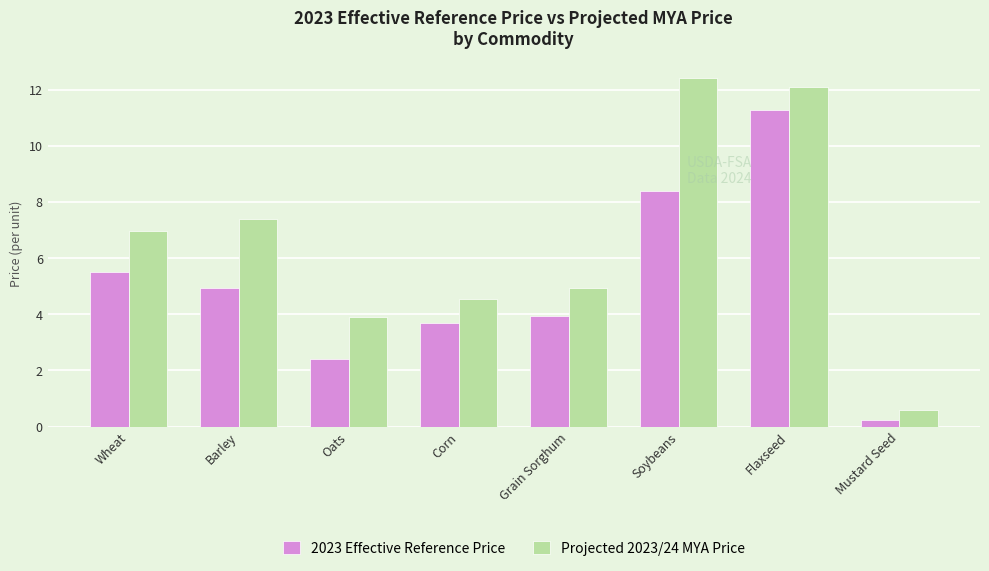

What is the label of the 2nd bar from the right?

Flaxseed